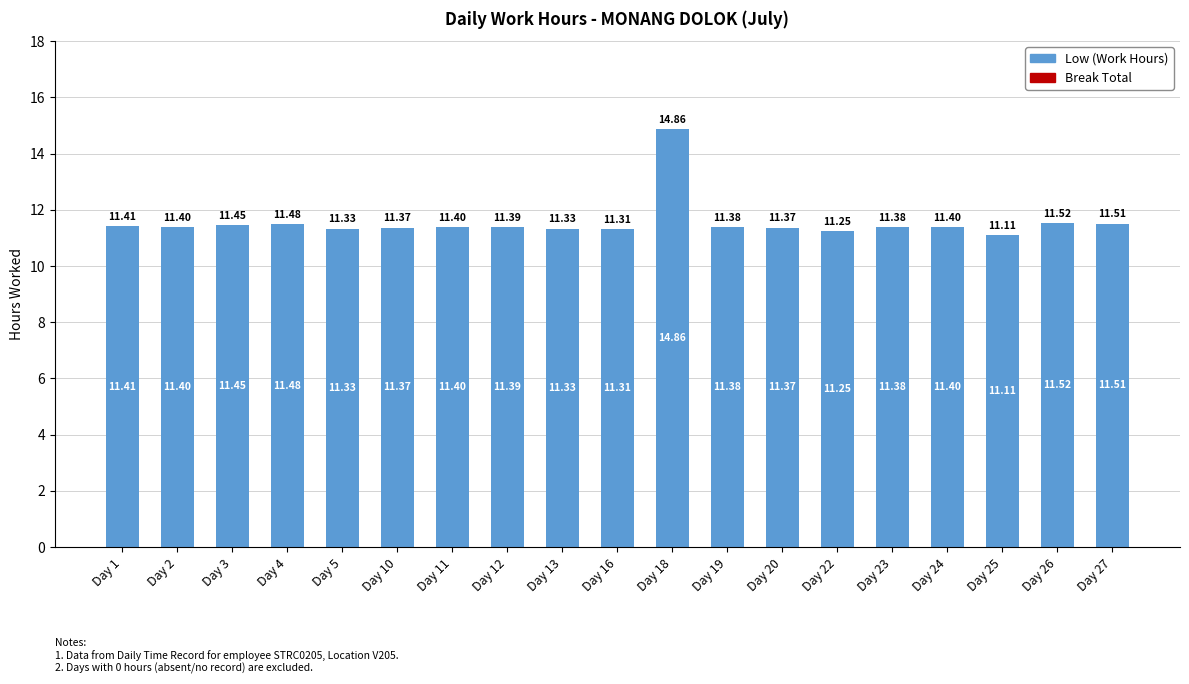

What is the sum of all values?

219.7